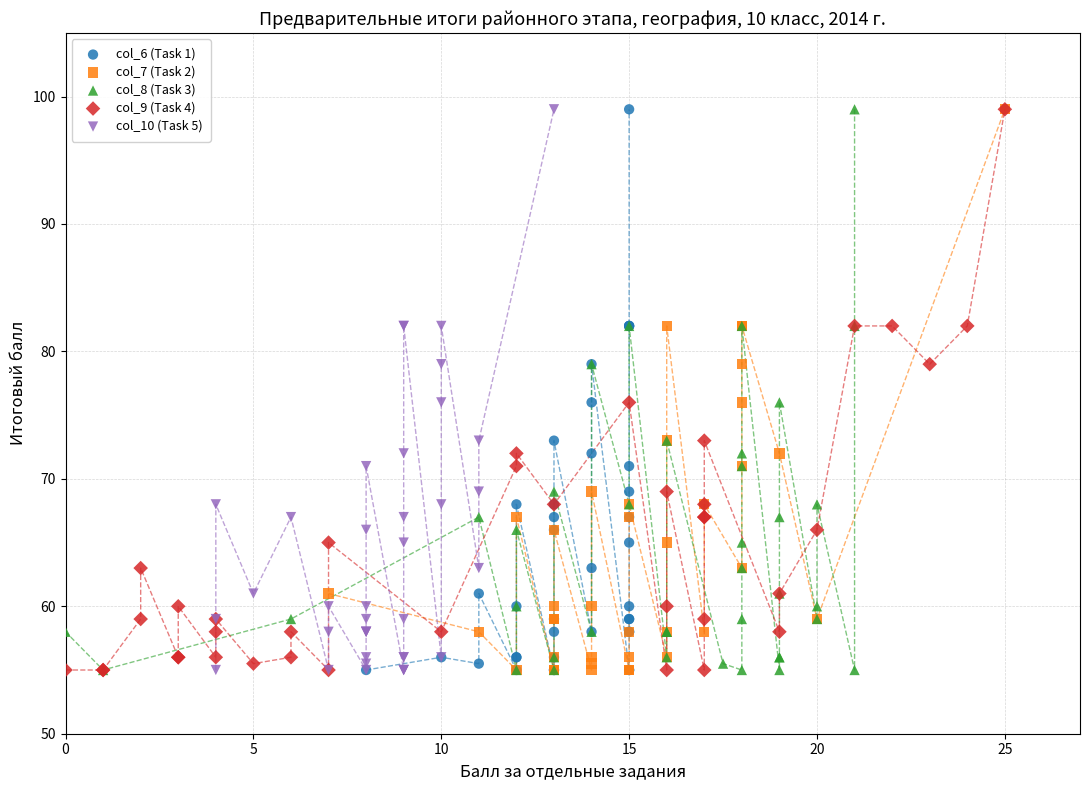

What are all the series names shown in the legend?

col_6 (Task 1), col_7 (Task 2), col_8 (Task 3), col_9 (Task 4), col_10 (Task 5)